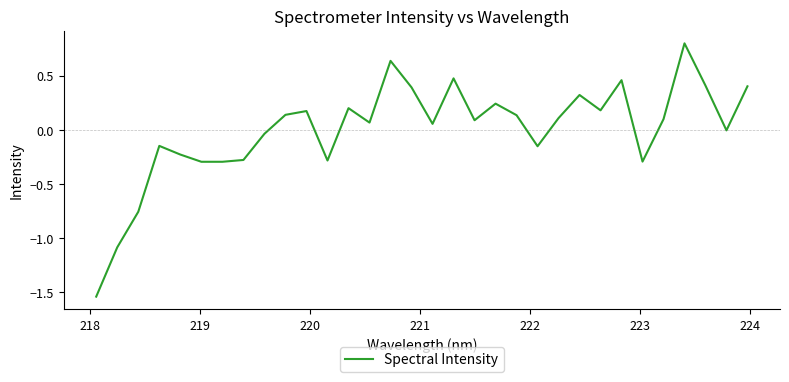

True or false: the data has more than 0 interior local peaks.

True